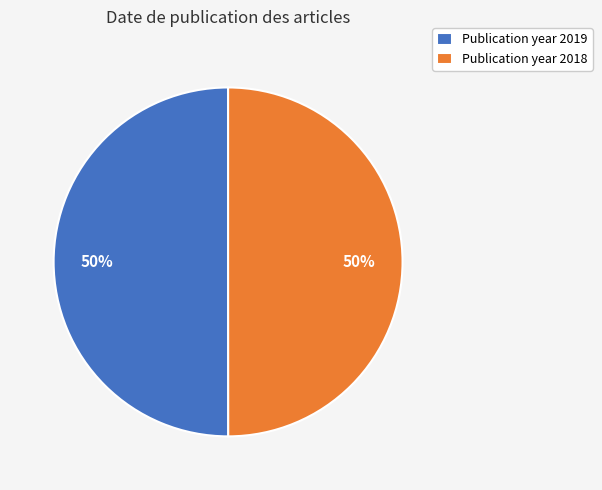

To the nearest percent, what percentage of the pie is Publication year 2019?

50%